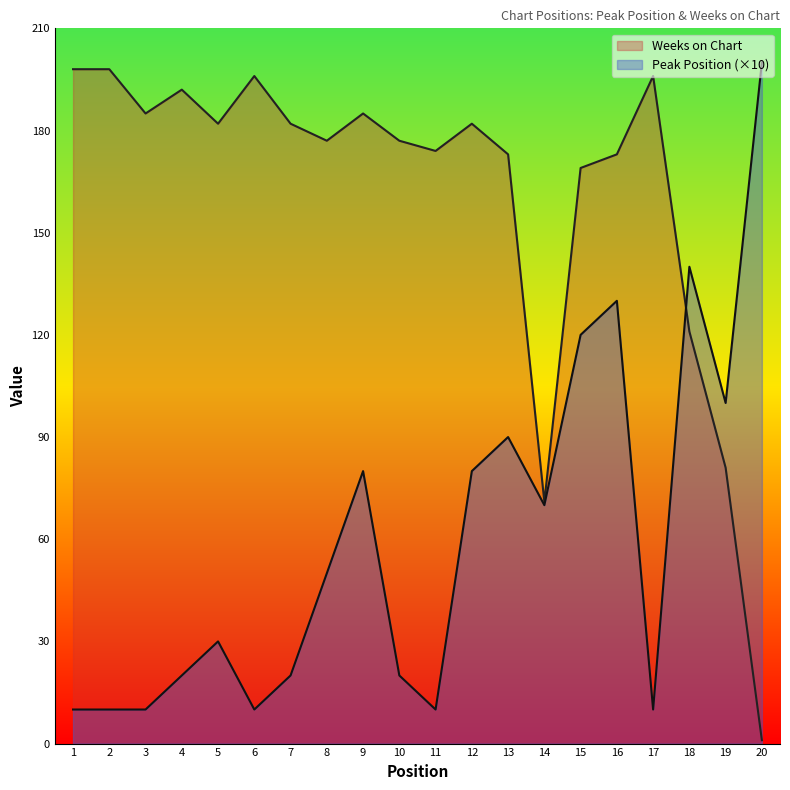

What is the difference between the Weeks on Chart values at 10 and 17?

19